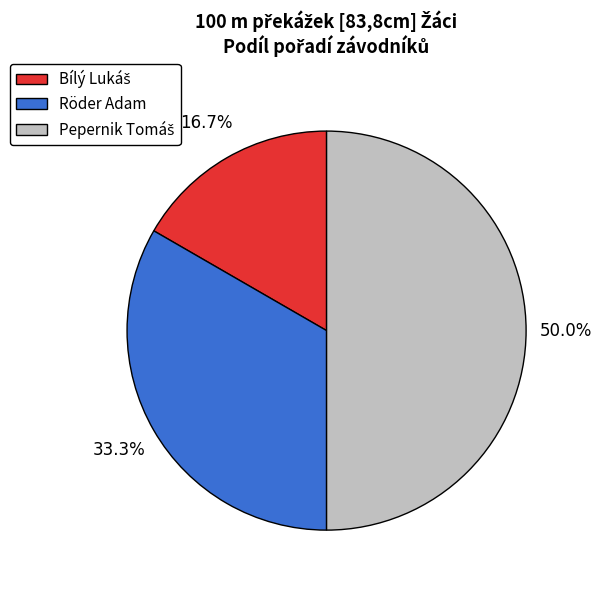

What portion of the pie excludes Röder Adam?

66.7%